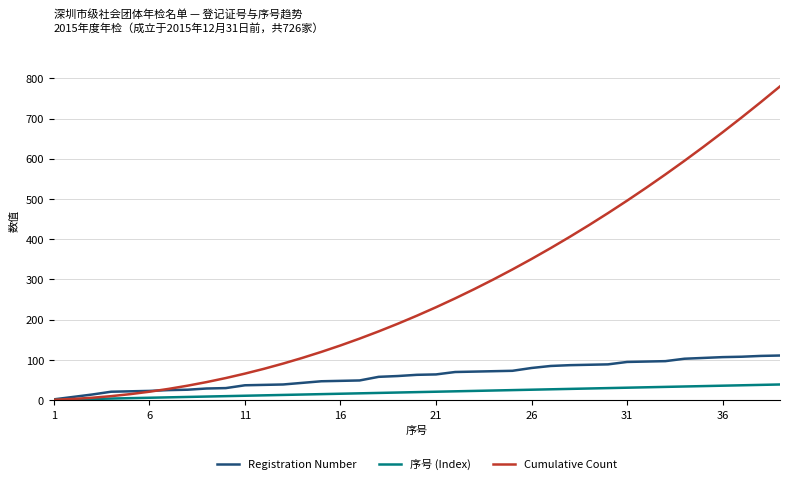

How many lines are shown in the chart?

3